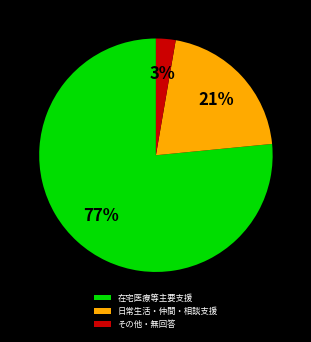

Count the number of slices in the pie.

3